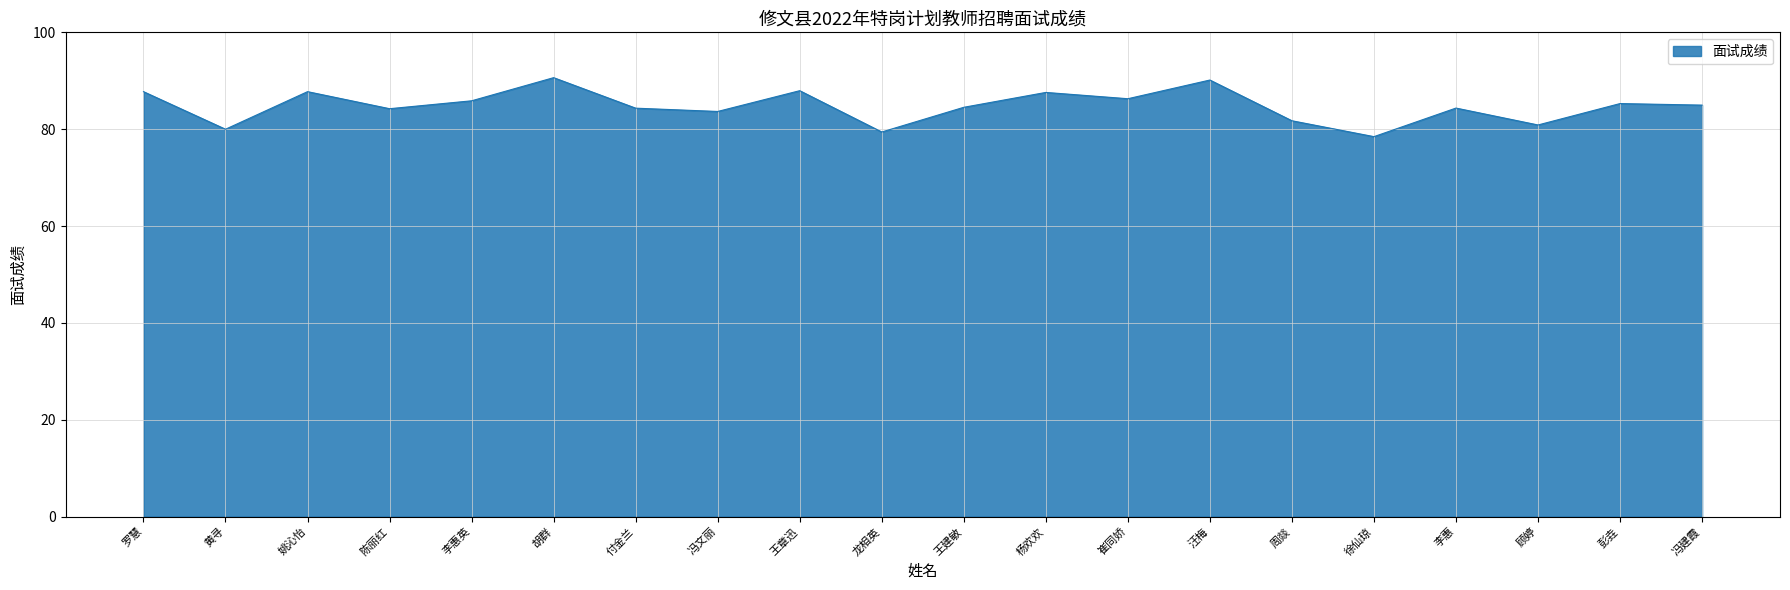

The value at 崔同娇 is 86.3. True or false?

True